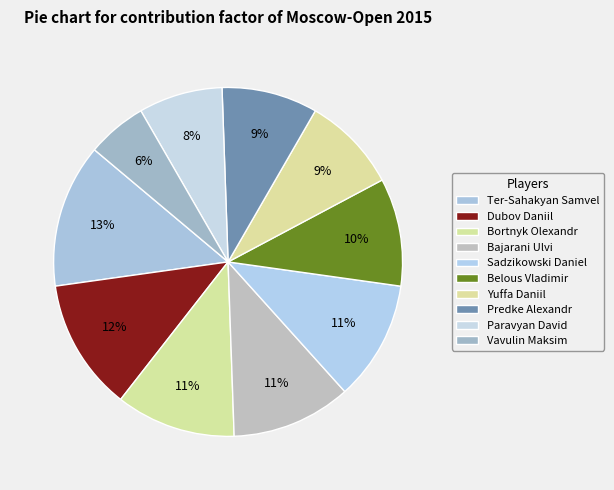

What is the smallest slice in the pie chart?

Vavulin Maksim